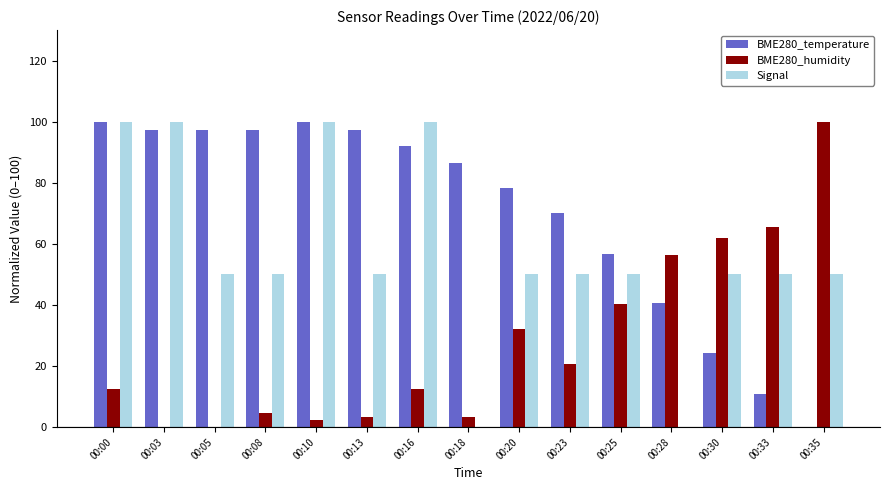

What is the difference between the BME280_temperature values at 00:13 and 00:18?

10.8